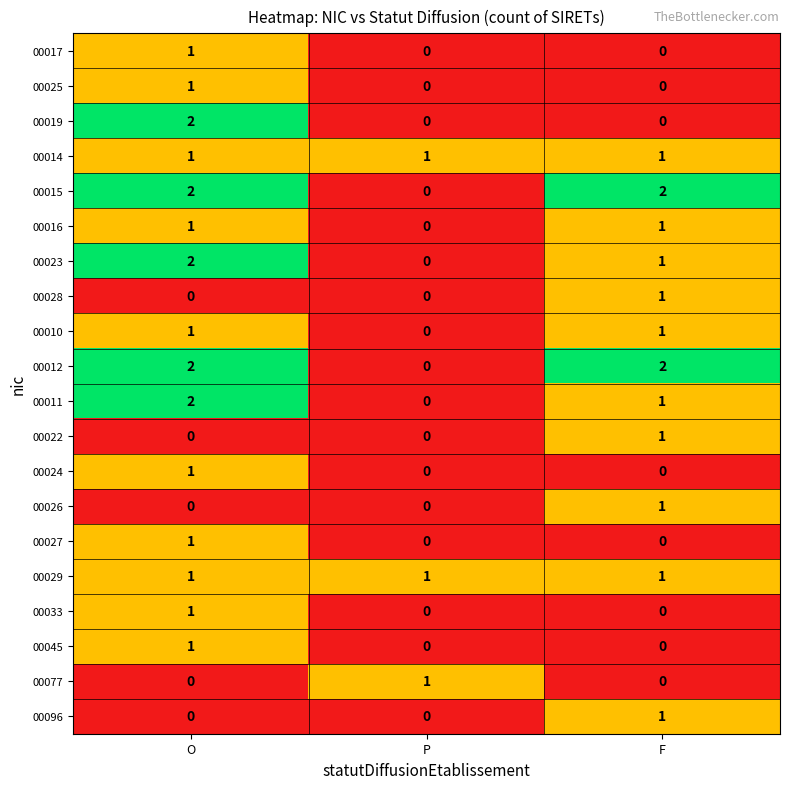

What is the total value across all series at F?

14